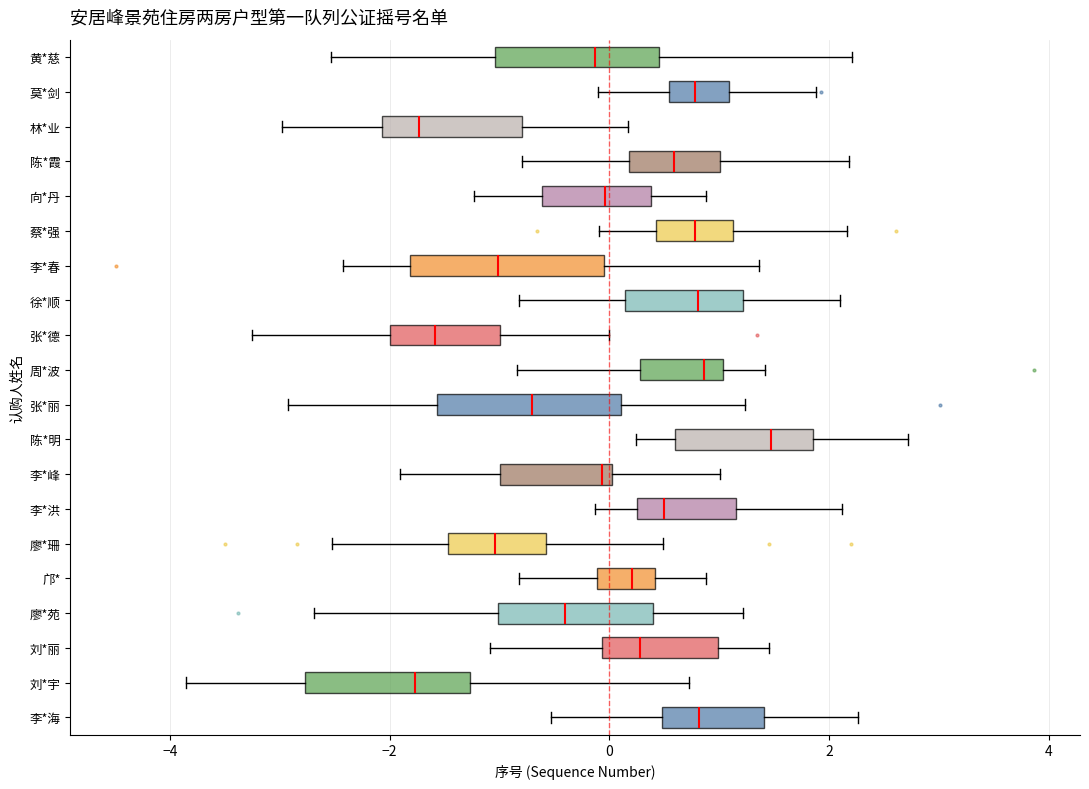

Reading bottom to top, transcribe this box plot: for each box, give where its median line is, the range the box spans, and where its two whiskers end, as read against the x-axis. The values are not printed on the chart, so give them approximately, as read against the axis.

李*海: median 0.8, box 0.4 to 1.4, whiskers -0.6 to 2.2
刘*宇: median -1.8, box -2.8 to -1.2, whiskers -3.8 to 0.8
刘*丽: median 0.2, box 0.0 to 1.0, whiskers -1.0 to 1.4
廖*苑: median -0.4, box -1.0 to 0.4, whiskers -2.6 to 1.2
邝*: median 0.2, box -0.2 to 0.4, whiskers -0.8 to 0.8
廖*珊: median -1.0, box -1.4 to -0.6, whiskers -2.6 to 0.4
李*洪: median 0.4, box 0.2 to 1.2, whiskers -0.2 to 2.2
李*峰: median 0.0 (just left of the box's right edge), box -1.0 to 0.0, whiskers -2.0 to 1.0
陈*明: median 1.4, box 0.6 to 1.8, whiskers 0.2 to 2.8
张*丽: median -0.8, box -1.6 to 0.2, whiskers -3.0 to 1.2
周*波: median 0.8, box 0.2 to 1.0, whiskers -0.8 to 1.4
张*德: median -1.6, box -2.0 to -1.0, whiskers -3.2 to 0.0
徐*顺: median 0.8, box 0.2 to 1.2, whiskers -0.8 to 2.2
李*春: median -1.0, box -1.8 to 0.0, whiskers -2.4 to 1.4
蔡*强: median 0.8, box 0.4 to 1.2, whiskers 0.0 to 2.2
向*丹: median 0.0, box -0.6 to 0.4, whiskers -1.2 to 0.8
陈*霞: median 0.6, box 0.2 to 1.0, whiskers -0.8 to 2.2
林*业: median -1.8, box -2.0 to -0.8, whiskers -3.0 to 0.2
莫*剑: median 0.8, box 0.6 to 1.0, whiskers -0.2 to 1.8
黄*慈: median -0.2, box -1.0 to 0.4, whiskers -2.6 to 2.2